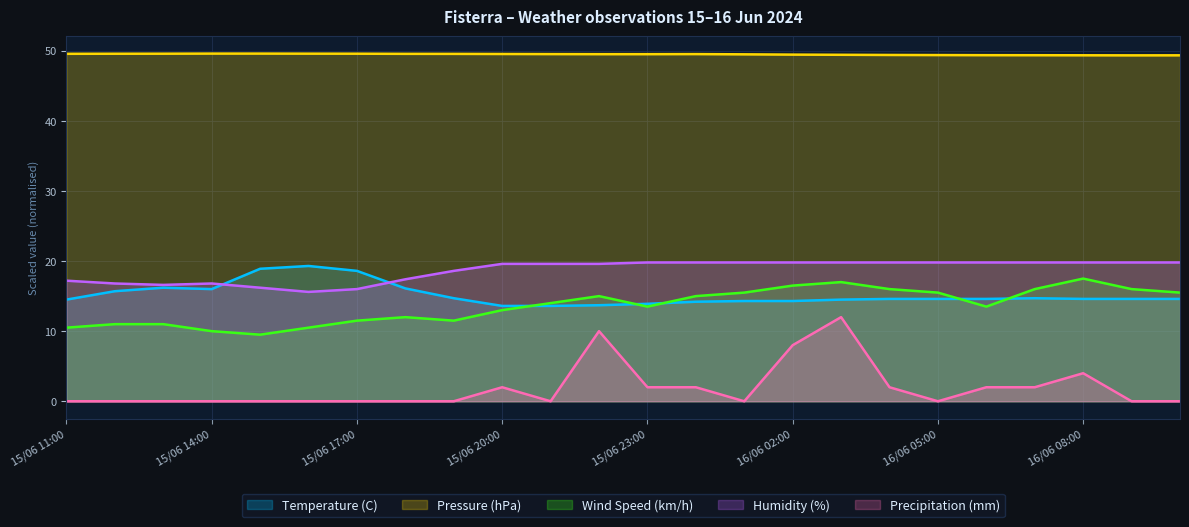

How many values in the Wind Speed (km/h) series exceed 14?

11